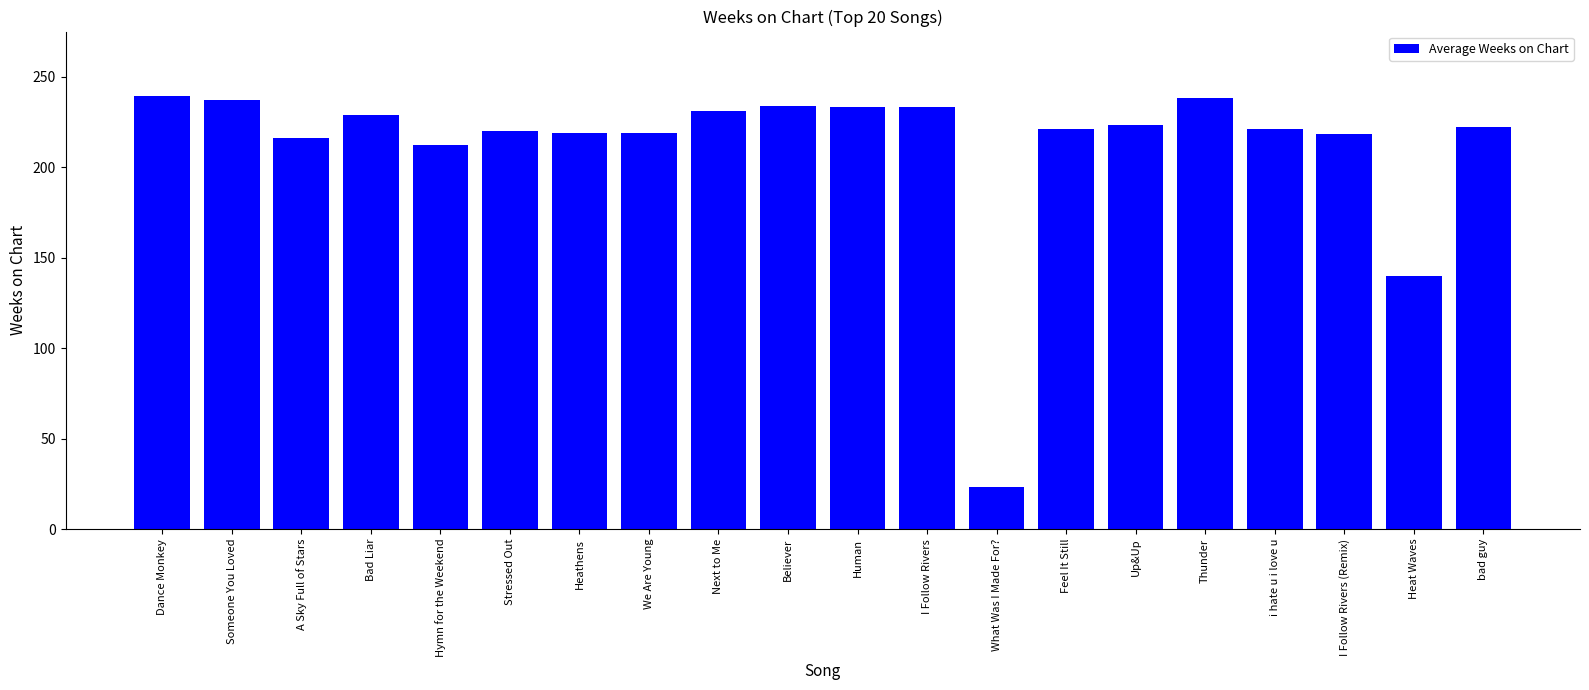

True or false: the data shows 358 at I Follow Rivers (Remix).

False